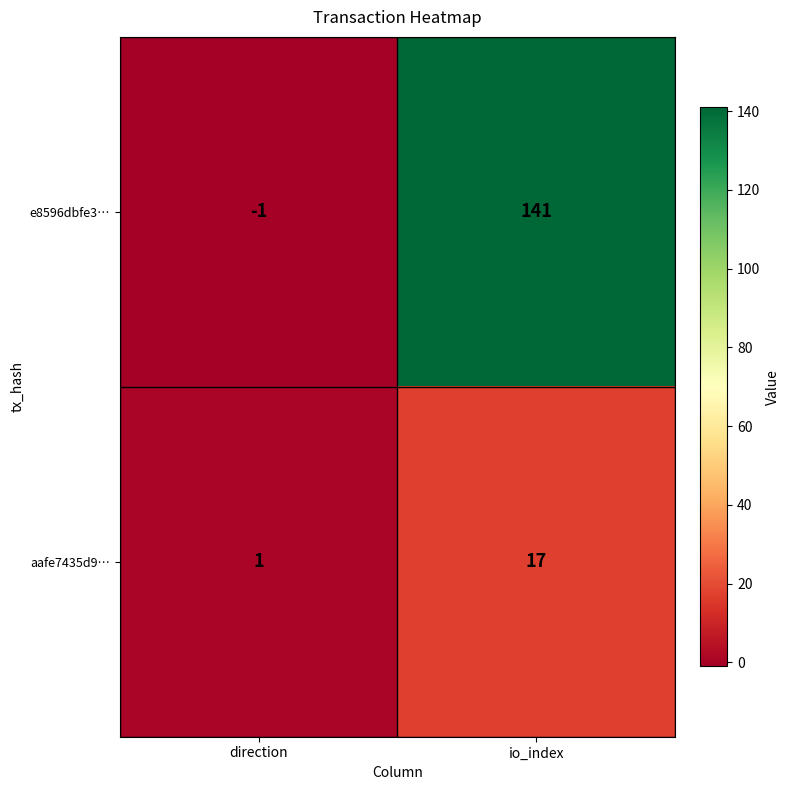

At which label does aafe7435d9… reach its minimum?

direction